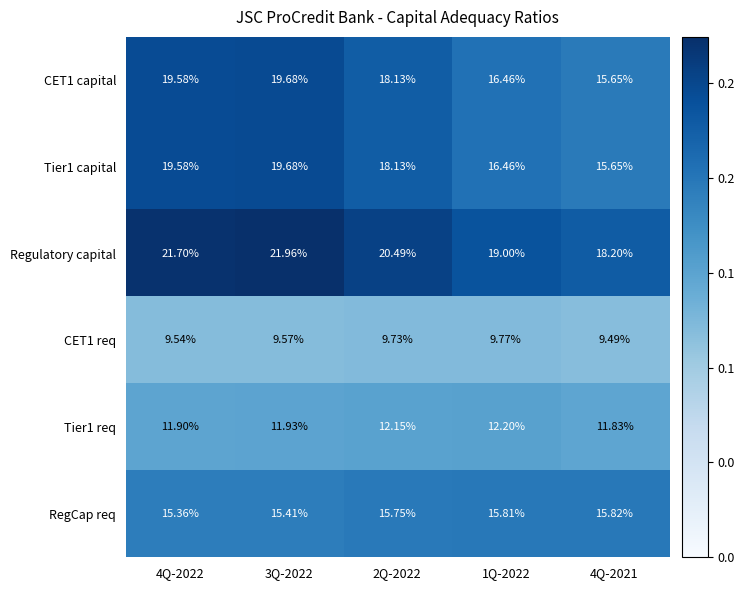

Is the value of RegCap req at 4Q-2021 greater than the value of Tier1 req at 2Q-2022?

Yes